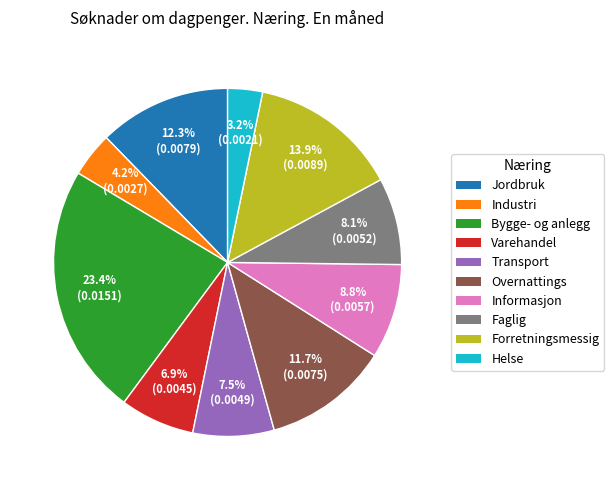

Is there any slice that represents more than half of the pie?

No